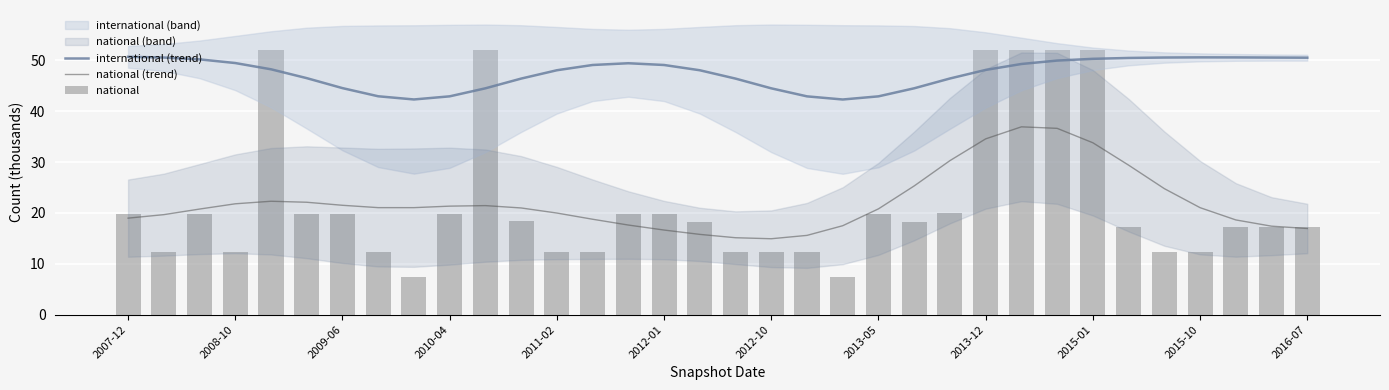

The national (trend) series shows 6.1 at 2011-02. True or false?

False